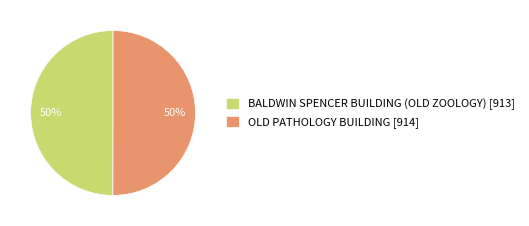

Combined, do OLD PATHOLOGY BUILDING [914] and BALDWIN SPENCER BUILDING (OLD ZOOLOGY) [913] account for over 50%?

Yes